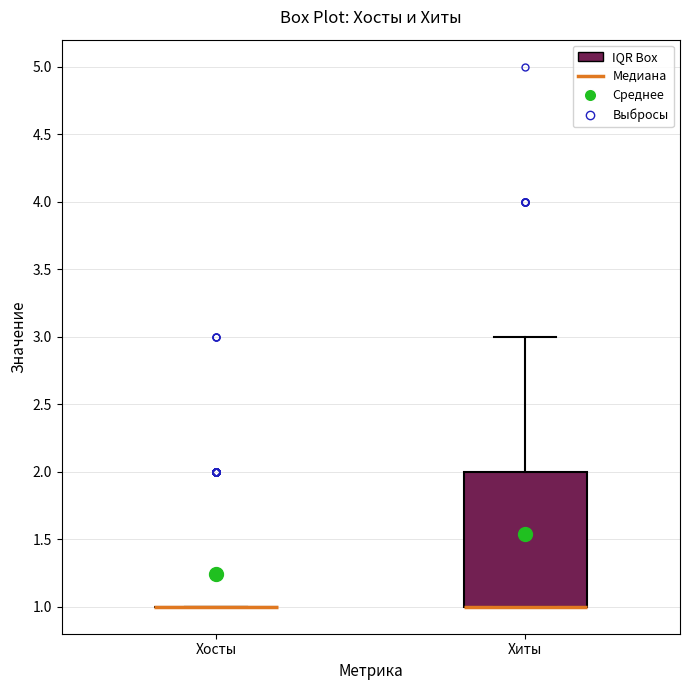

Reading left to right, read every box against the y-axis: the position of its median line, the range the box covers, and the ends of its whiskers. The values are not printed on the chart, so give them approximately, as read against the axis.

Хосты: box collapsed to a line at 1, whiskers 1 to 1
Хиты: median 1 (drawn on the box's lower edge), box 1 to 2, whiskers 1 to 3